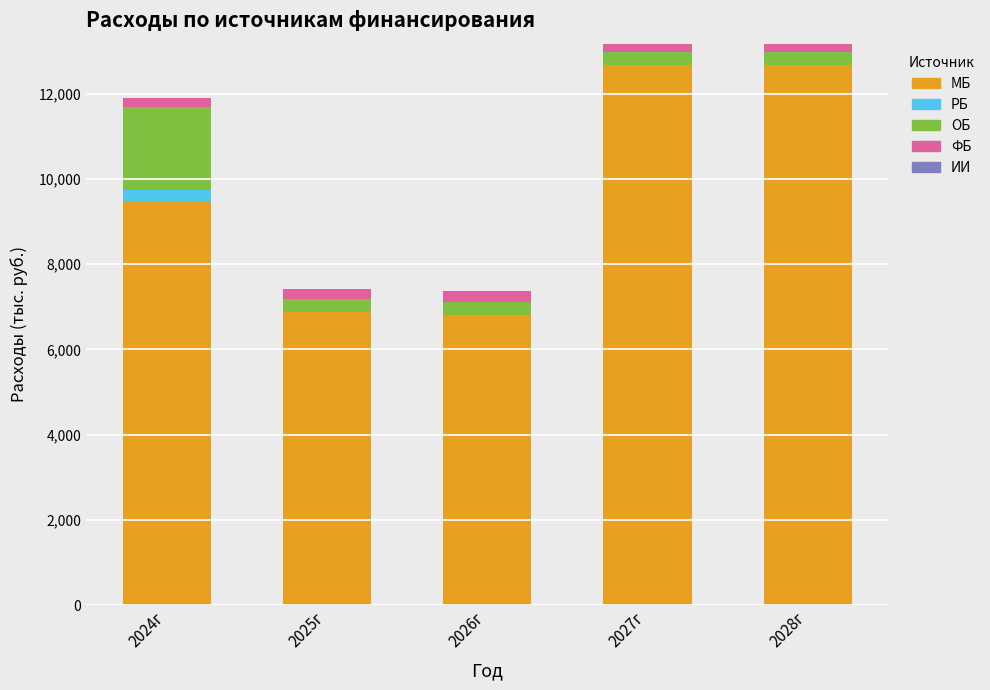

The МБ series shows 17933.6 at 2028г. True or false?

False